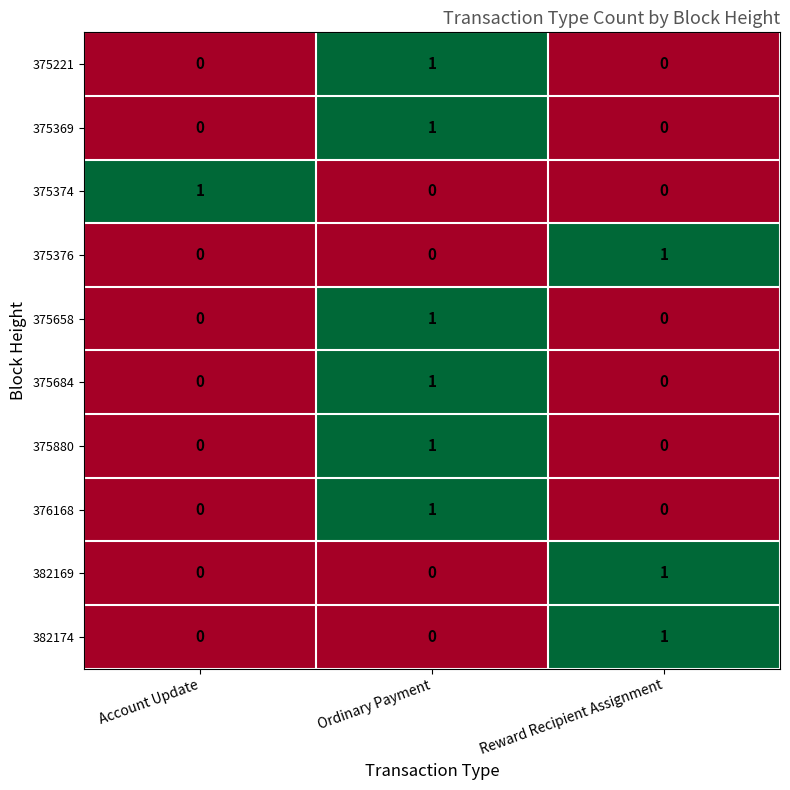

At which category is the sum across all series the highest?

Ordinary Payment